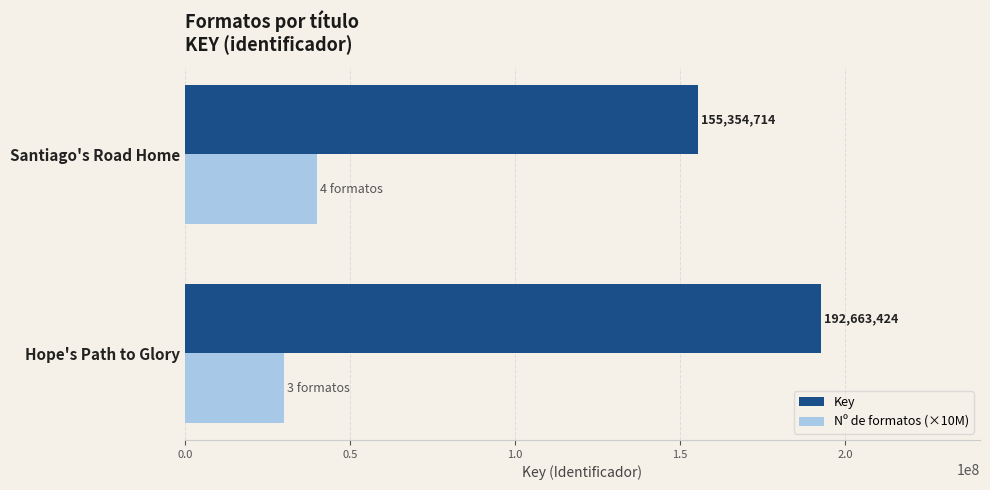

Read the Nº de formatos (×10M) value at Santiago's Road Home, to the nearest 10.

40000000